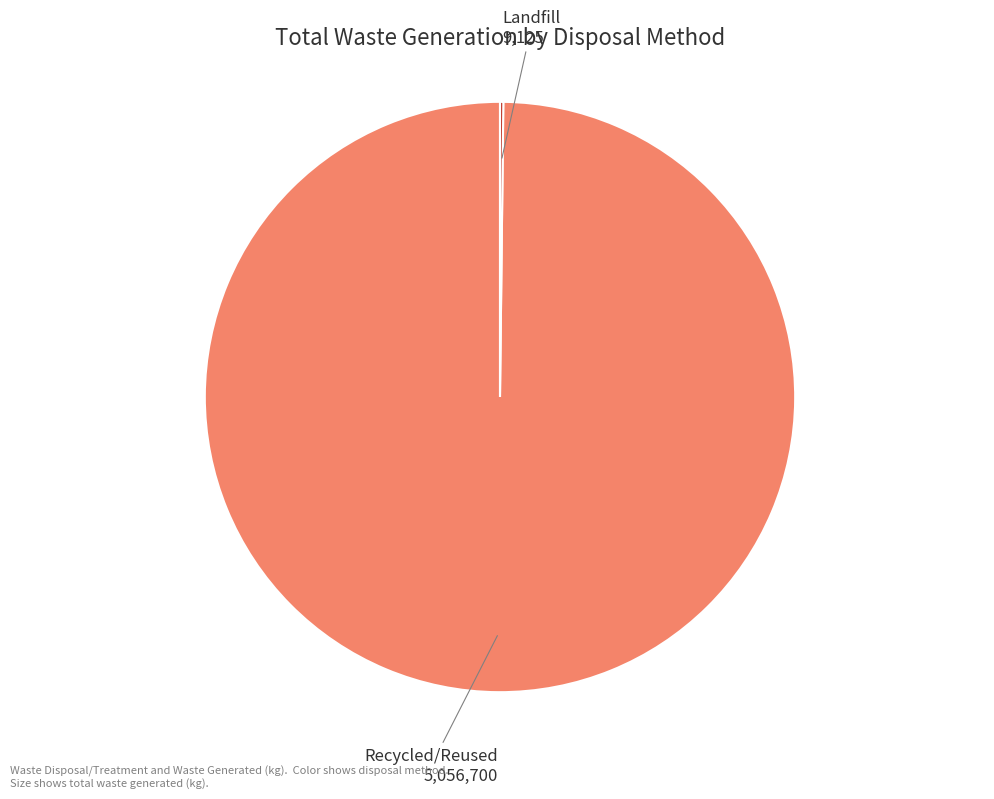

Is there any slice that represents more than half of the pie?

Yes